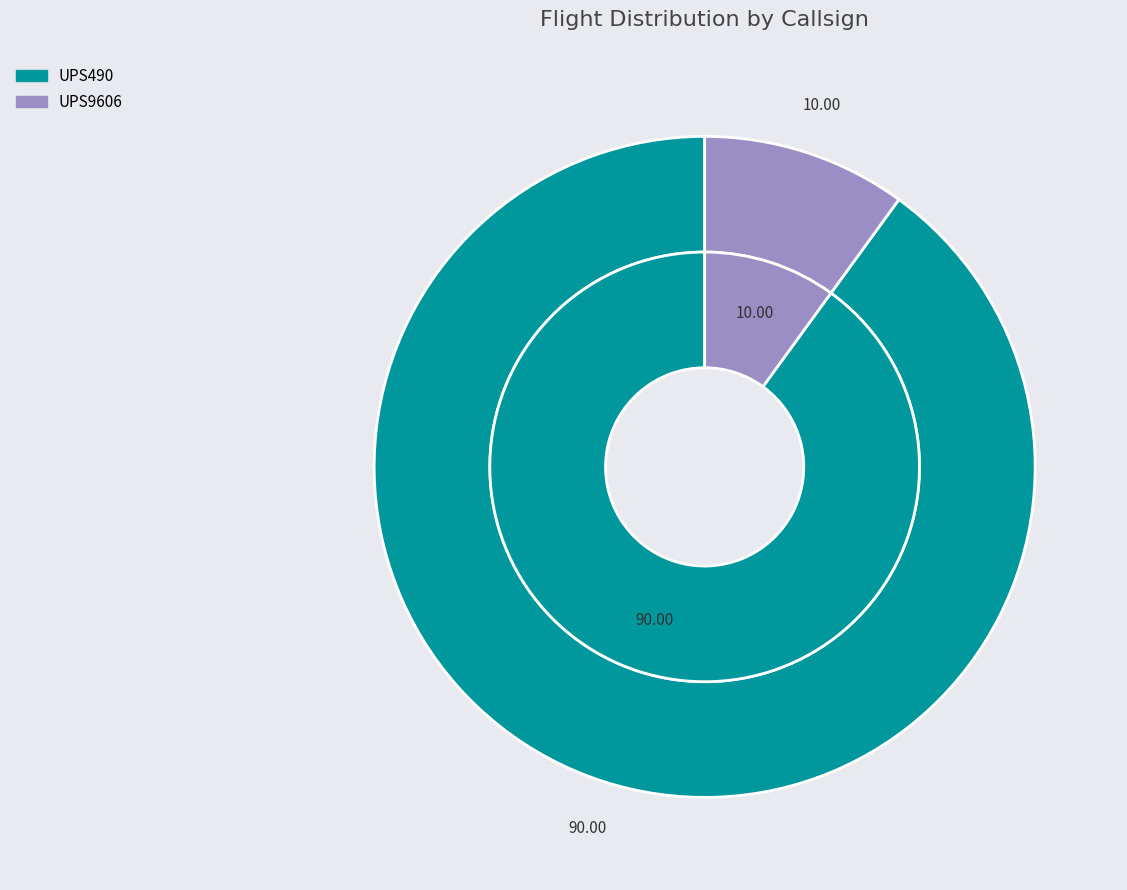

Does UPS490 represent more than half of the total?

Yes